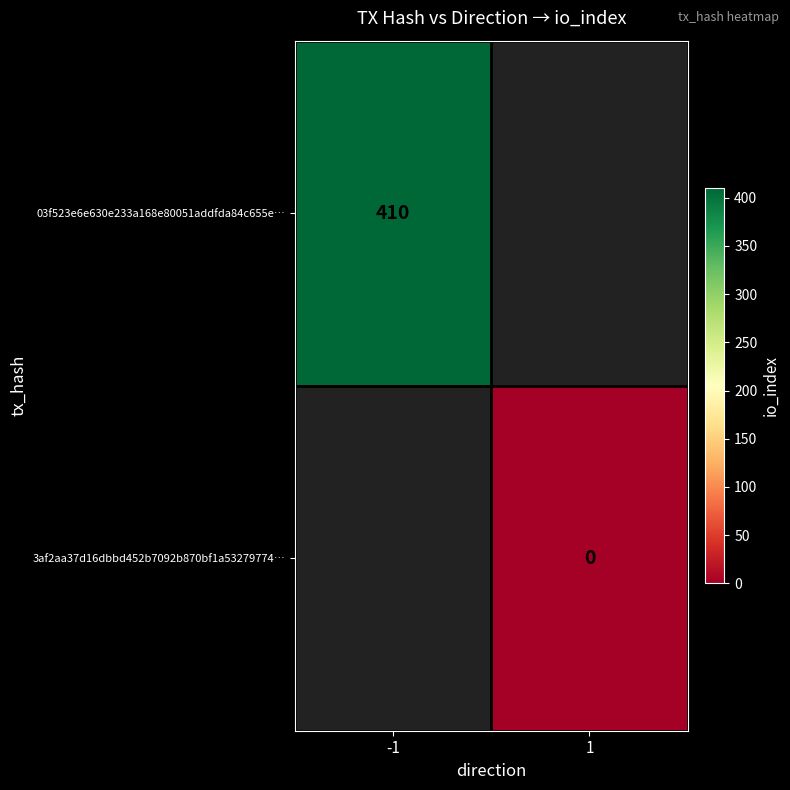

Is the value of 03f523e6e630e233a168e80051addfda84c655e… at -1 greater than the value of 3af2aa37d16dbbd452b7092b870bf1a53279774… at 1?

Yes